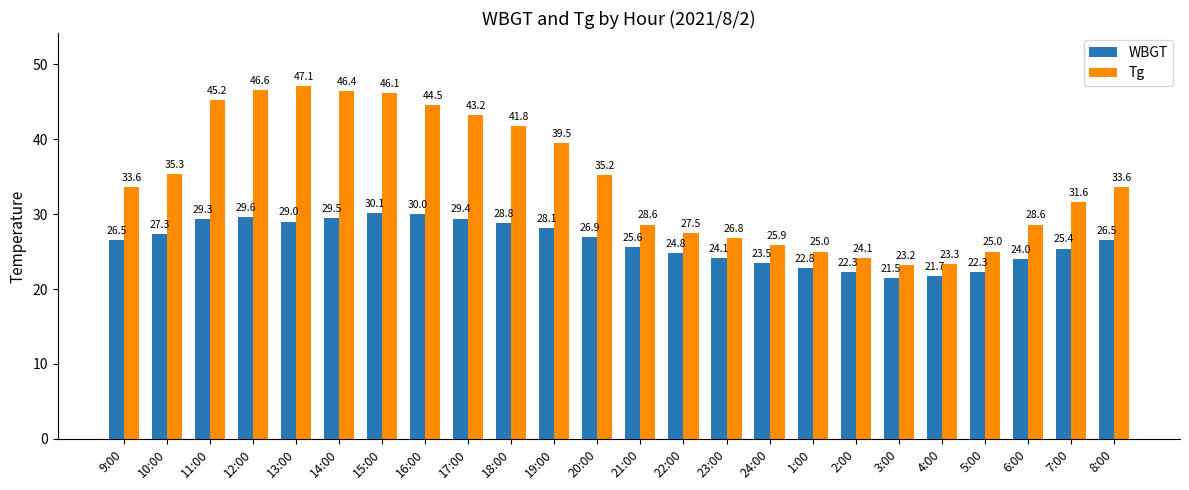

Reading left to right, transcribe all the data shown in this chart.

WBGT: 9:00=26.5	10:00=27.3	11:00=29.3	12:00=29.6	13:00=29.0	14:00=29.5	15:00=30.1	16:00=30.0	17:00=29.4	18:00=28.8	19:00=28.1	20:00=26.9	21:00=25.6	22:00=24.8	23:00=24.1	24:00=23.5	1:00=22.8	2:00=22.3	3:00=21.5	4:00=21.7	5:00=22.3	6:00=24.0	7:00=25.4	8:00=26.5
Tg: 9:00=33.6	10:00=35.3	11:00=45.2	12:00=46.6	13:00=47.1	14:00=46.4	15:00=46.1	16:00=44.5	17:00=43.2	18:00=41.8	19:00=39.5	20:00=35.2	21:00=28.6	22:00=27.5	23:00=26.8	24:00=25.9	1:00=25.0	2:00=24.1	3:00=23.2	4:00=23.3	5:00=25.0	6:00=28.6	7:00=31.6	8:00=33.6